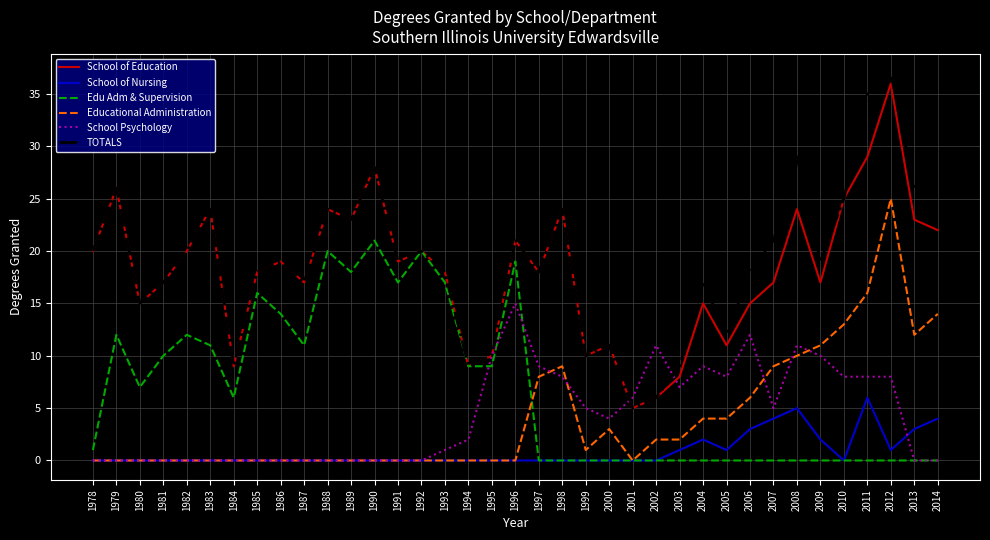

What is the approximate value of School of Education at 1978?

20